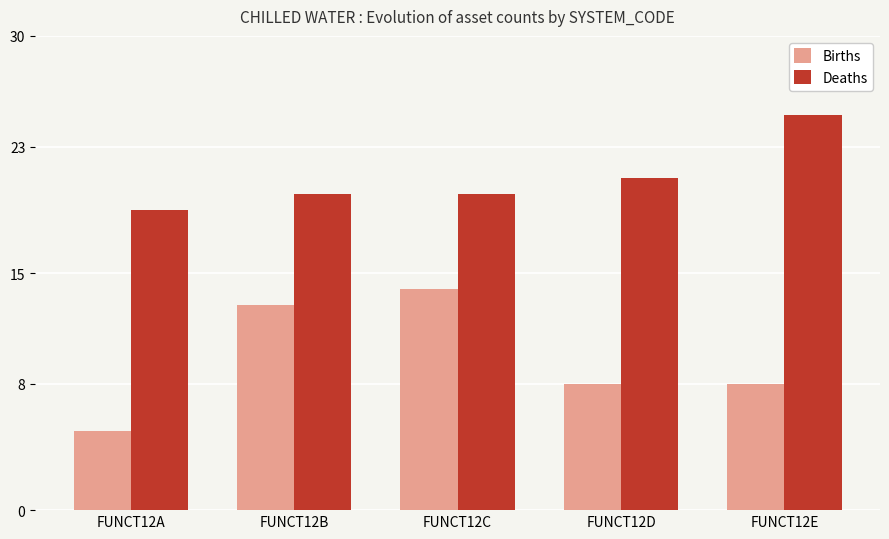

Is it true that Deaths equals 21 at FUNCT12D?

True